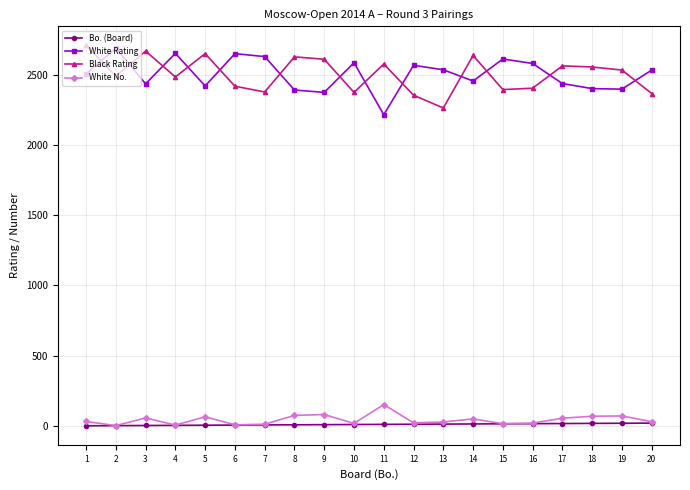

Count the number of data series in this chart.

4